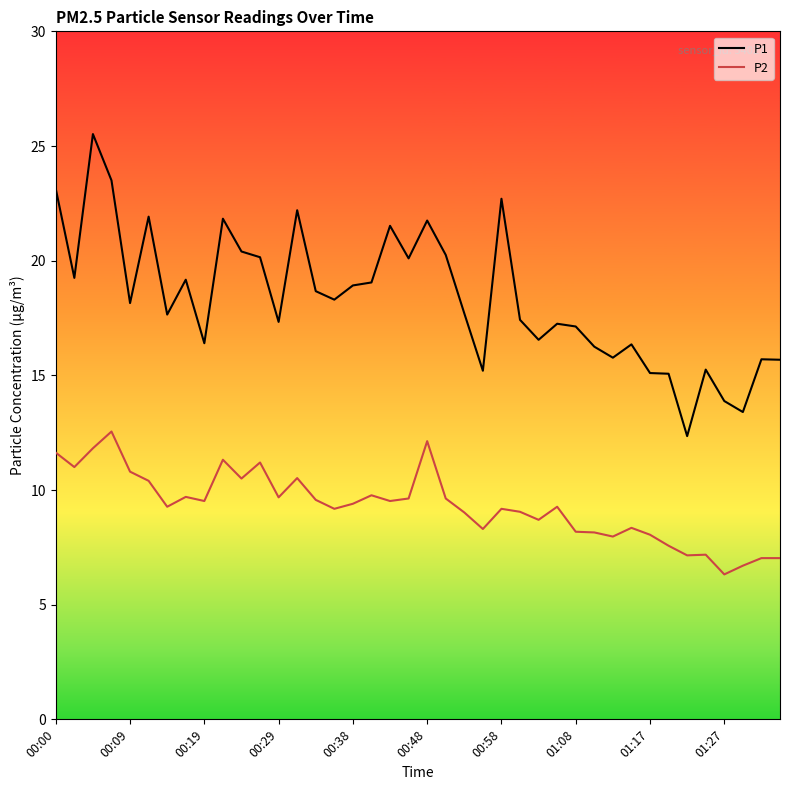

Which series has the largest total across all categories?

P1